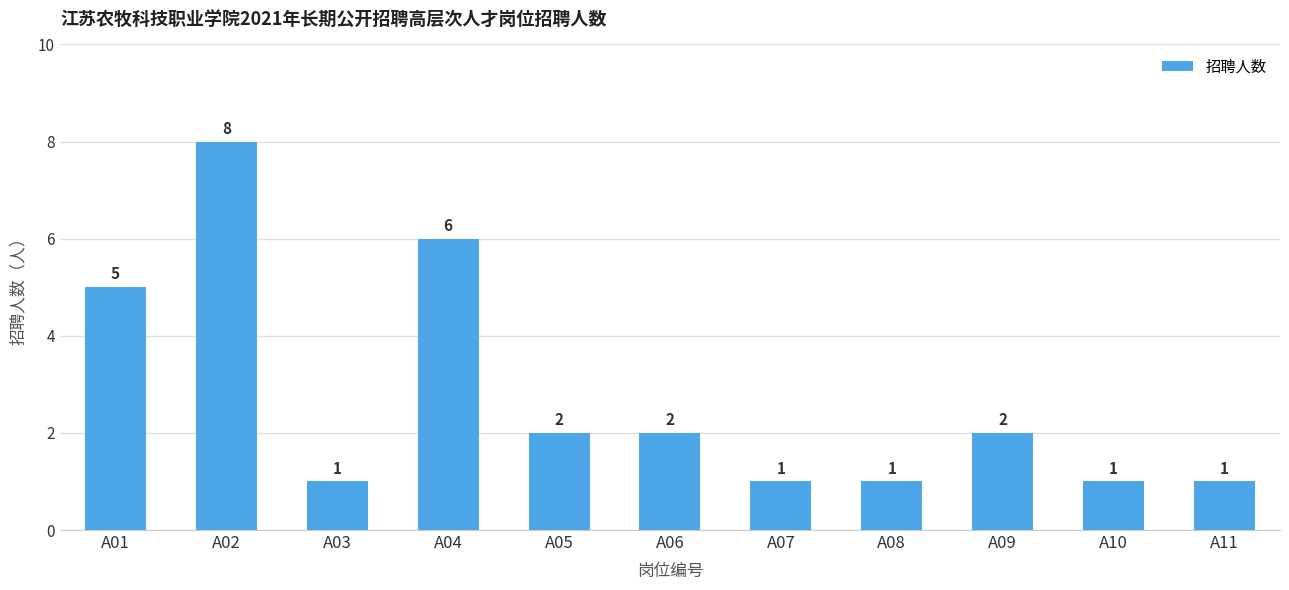

The chart shows a value of 2 at A03. True or false?

False